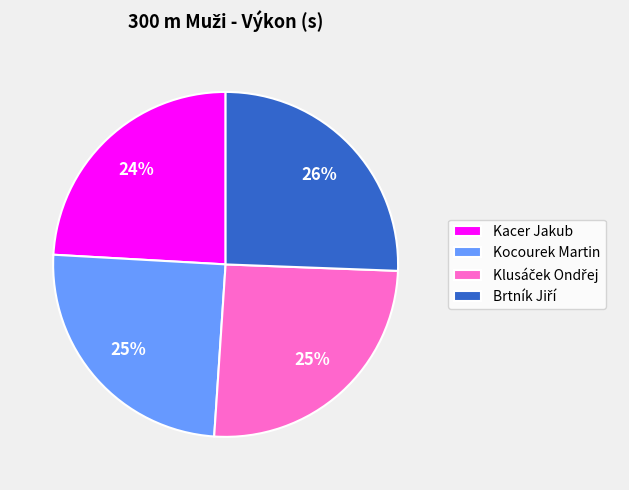

How many slices are in this pie chart?

4